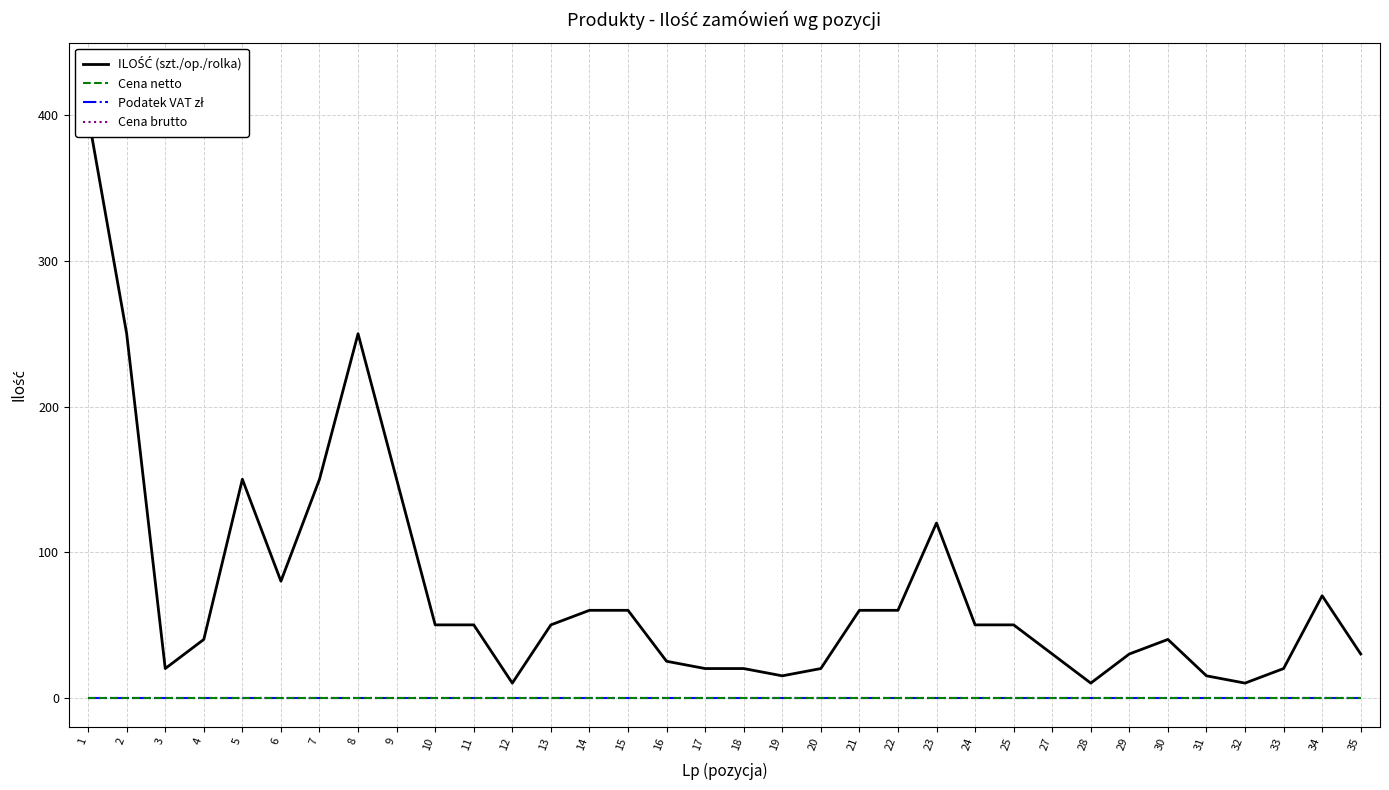

What is the total value across all series at 17?

20